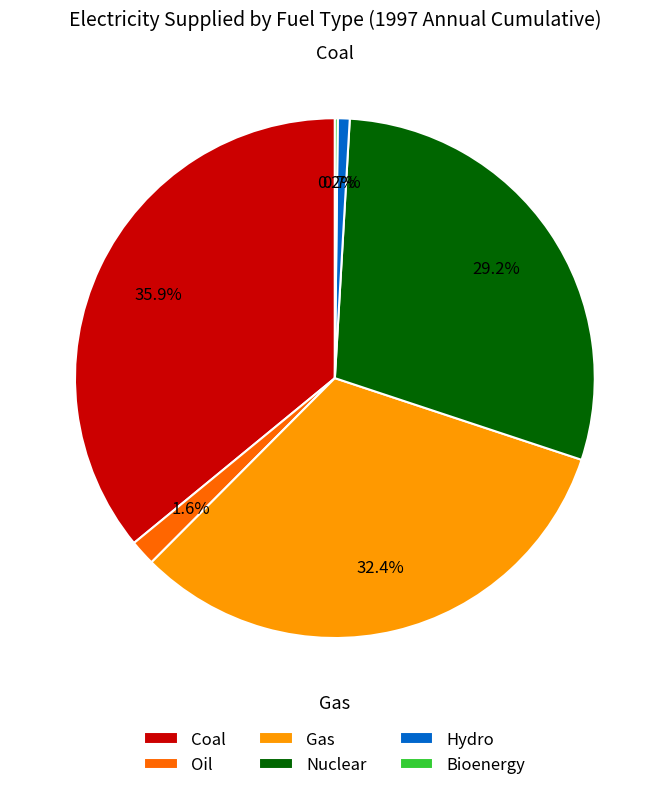

Does any single category account for the majority?

No